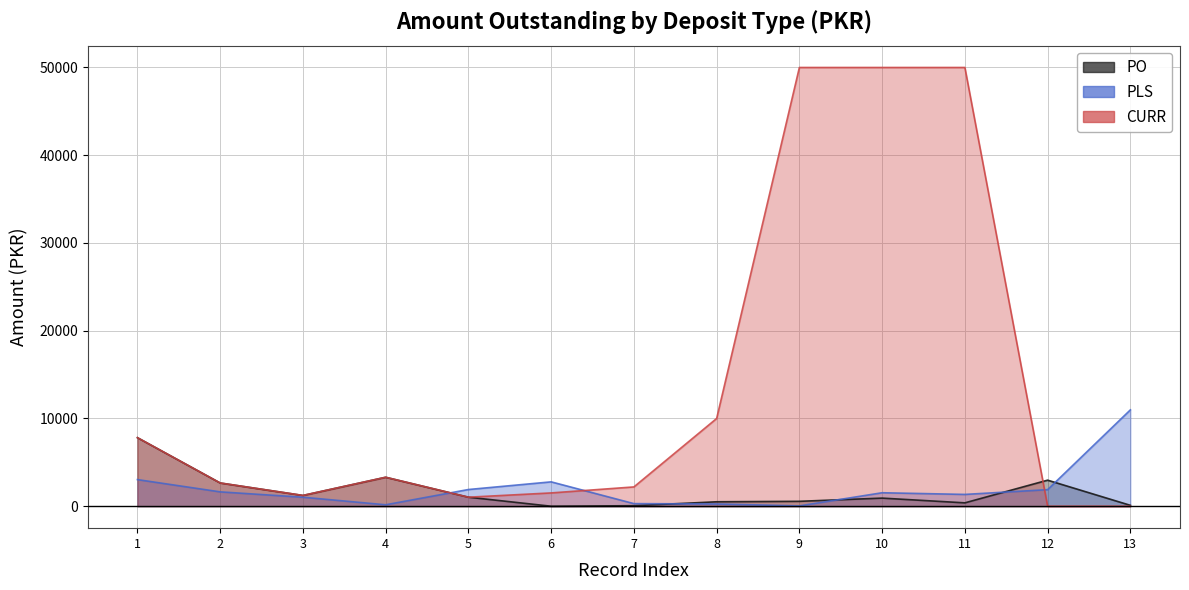

What is the total value across all series at 5?

3964.4